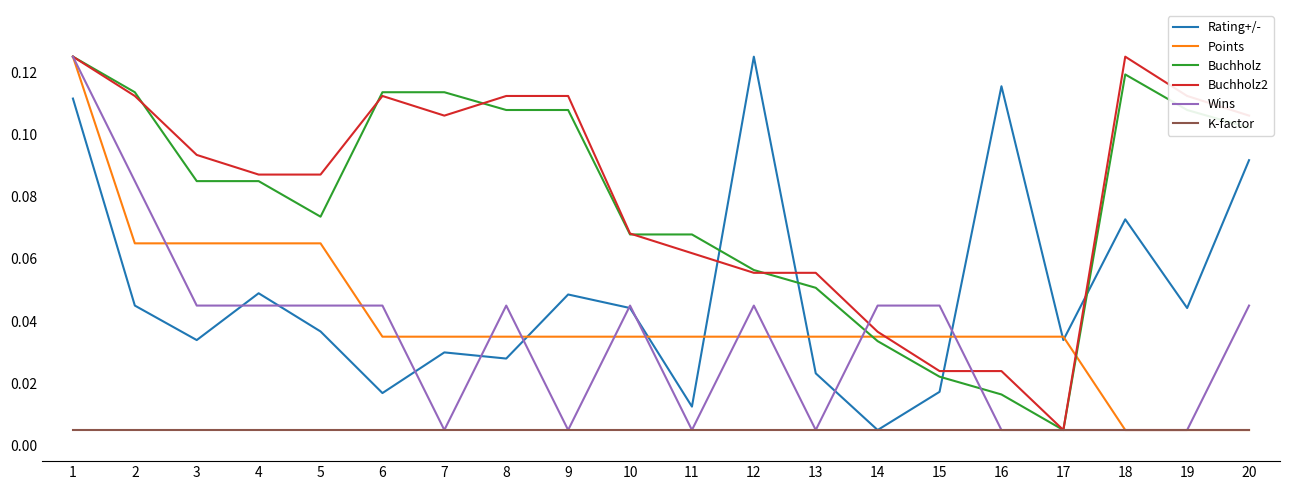

How many lines are shown in the chart?

6